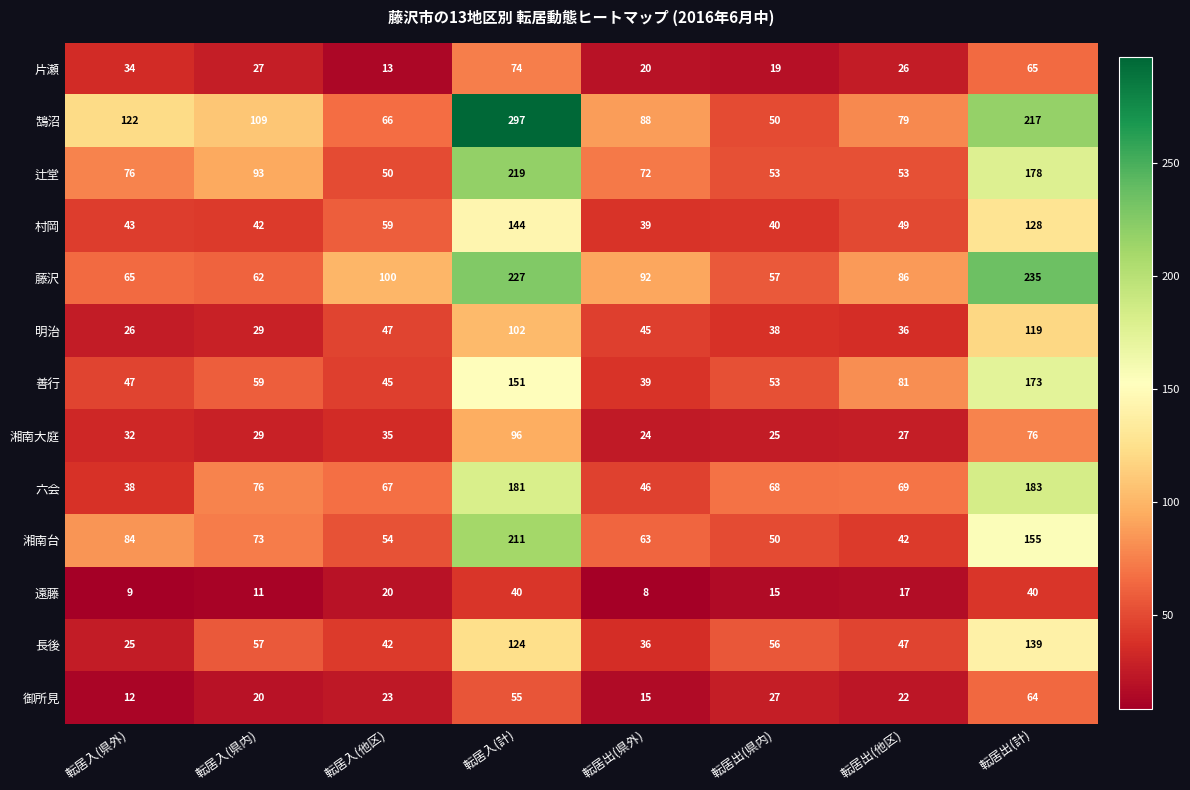

Count the number of data series in this chart.

13